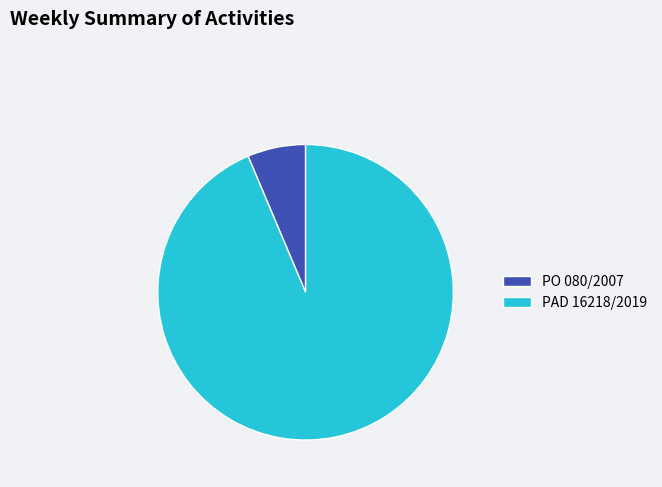

Between PAD 16218/2019 and PO 080/2007, which is larger?

PAD 16218/2019